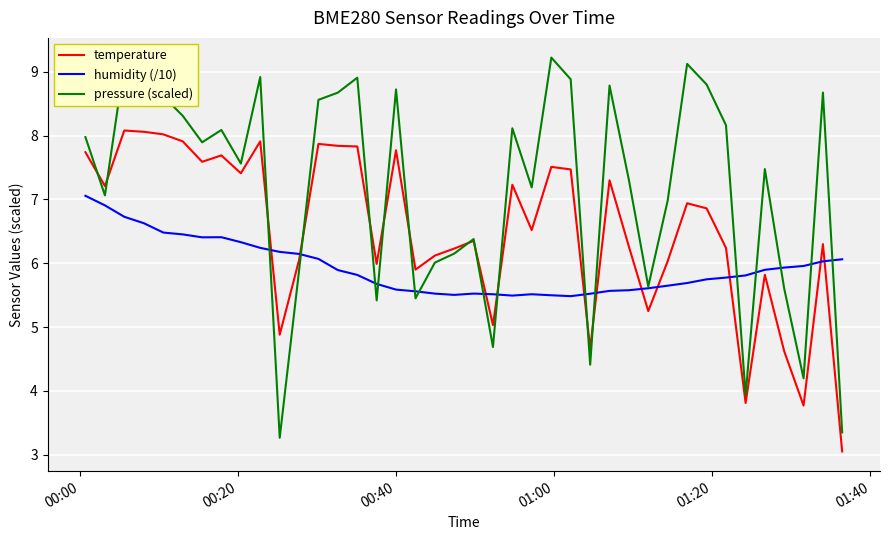

Which series has the largest total across all categories?

pressure (scaled)